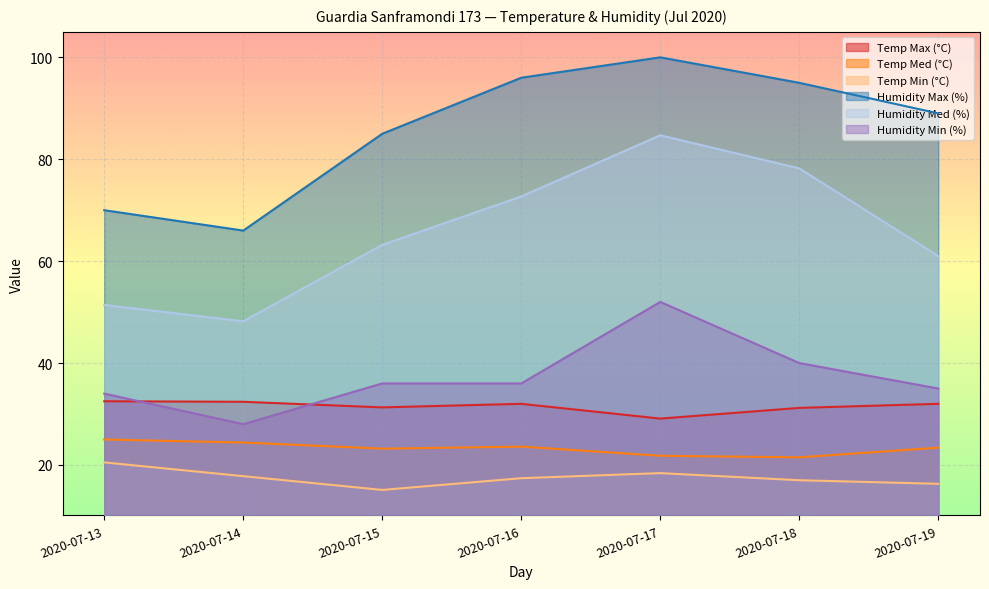

Between 2020-07-17 and 2020-07-16, which is larger?

2020-07-16